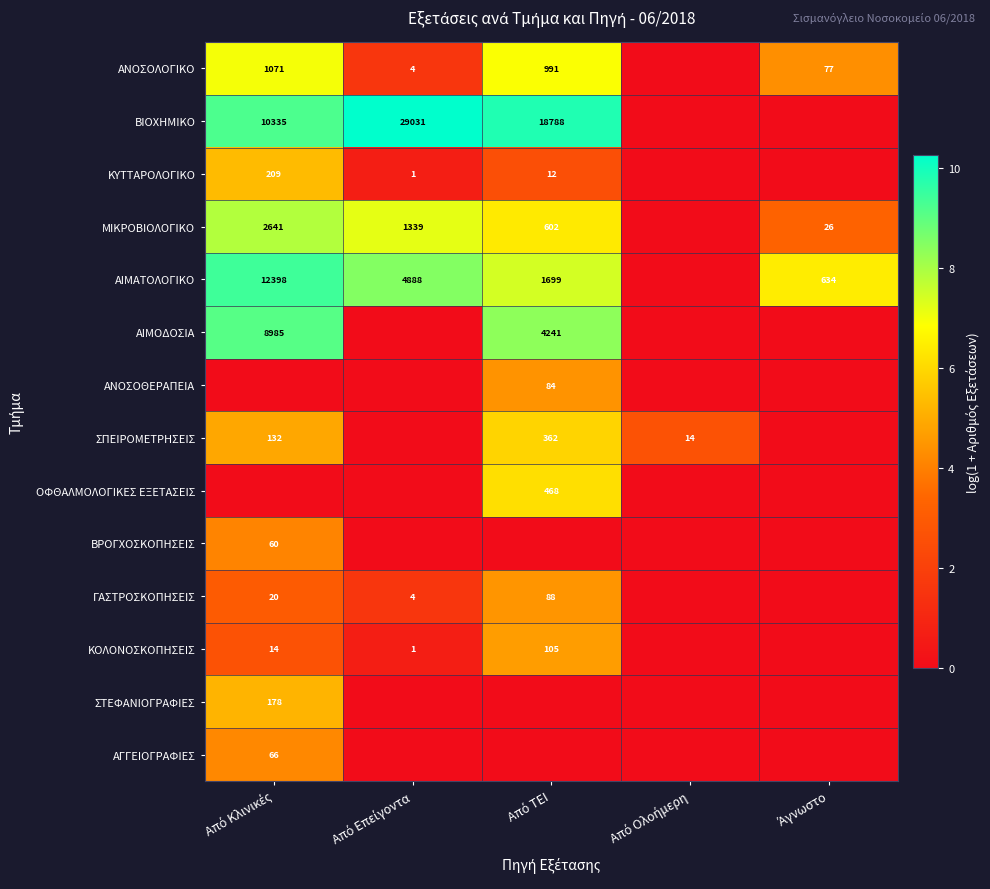

What is the sum of the ΣΠΕΙΡΟΜΕΤΡΗΣΕΙΣ values at Από Κλινικές and Από Ολοήμερη?

7.6